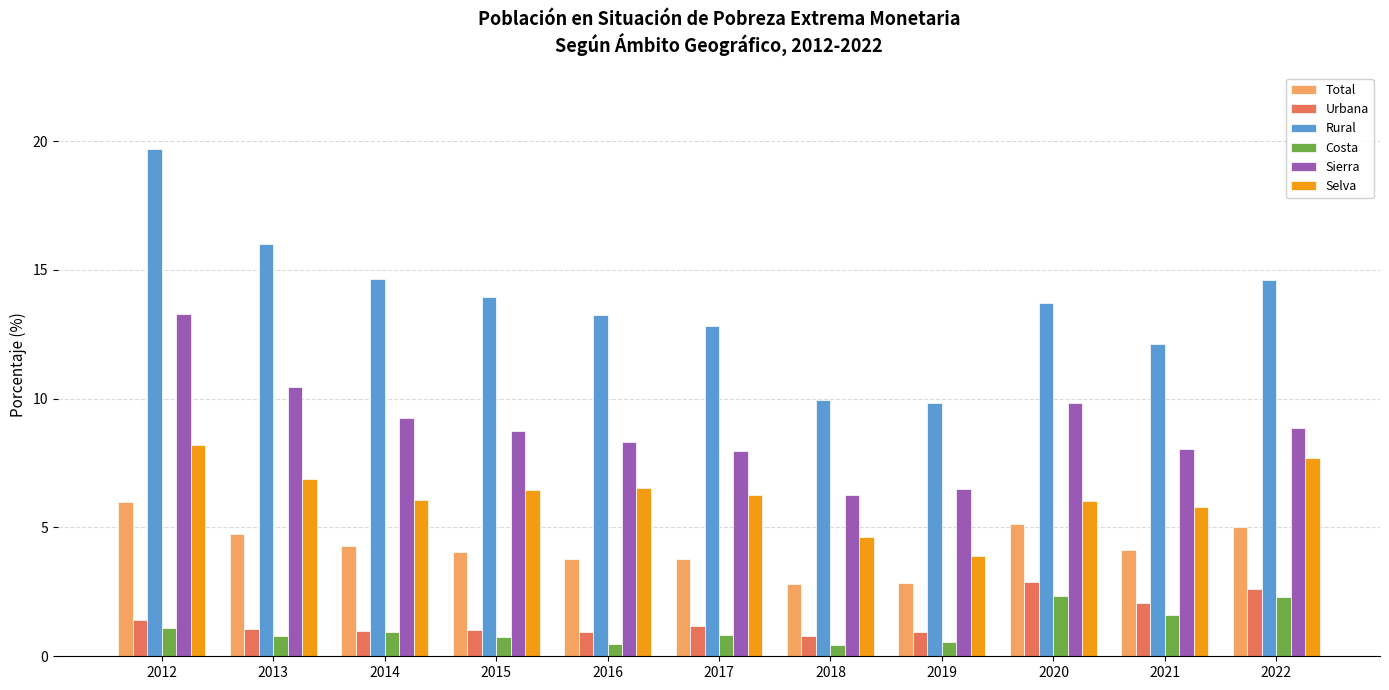

What is the difference between the Costa values at 2021 and 2017?

0.8